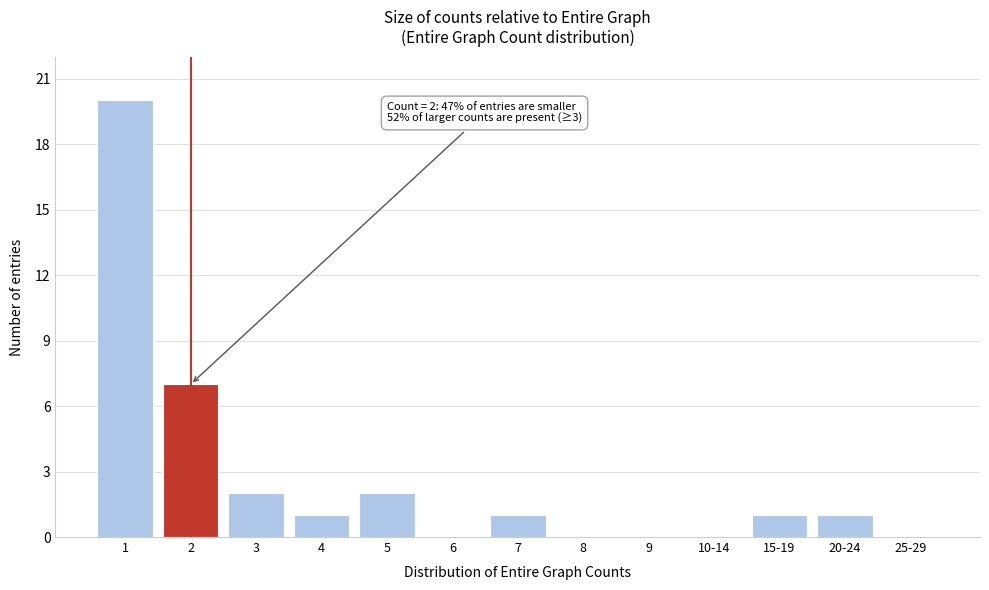

Reading left to right, what are all the values shown in this chart?

1=20	2=7	3=2	4=1	5=2	6=0	7=1	8=0	9=0	10-14=0	15-19=1	20-24=1	25-29=0